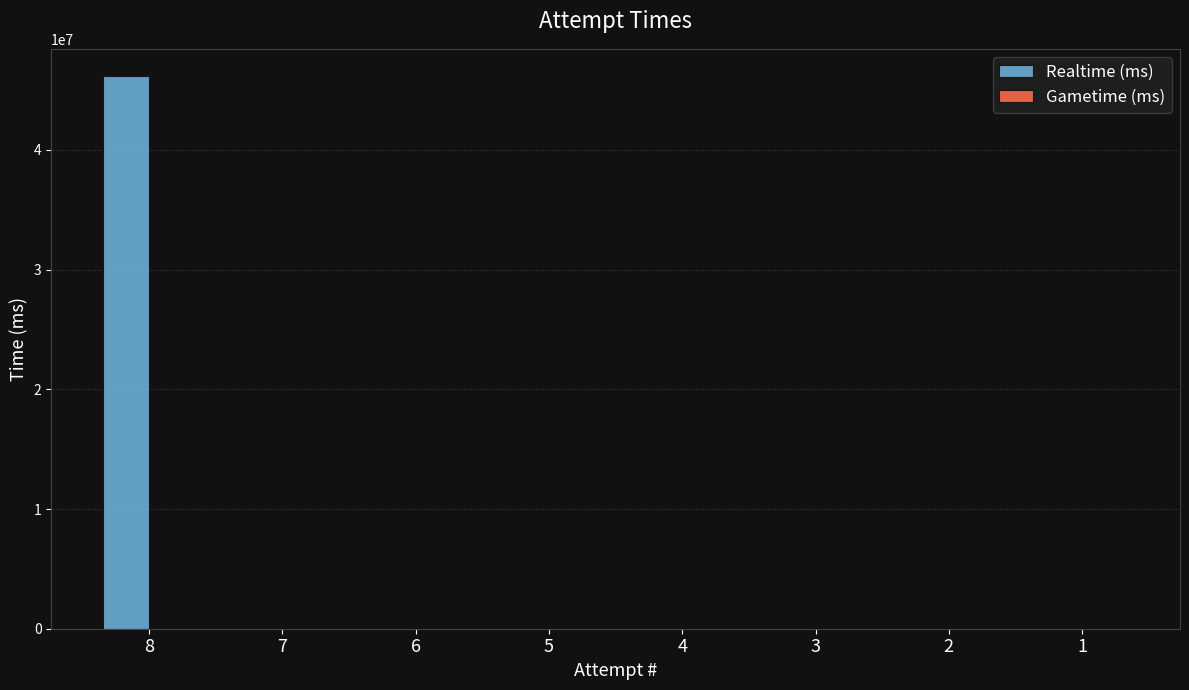

What is the change in value from 8 to 4?

-46131083